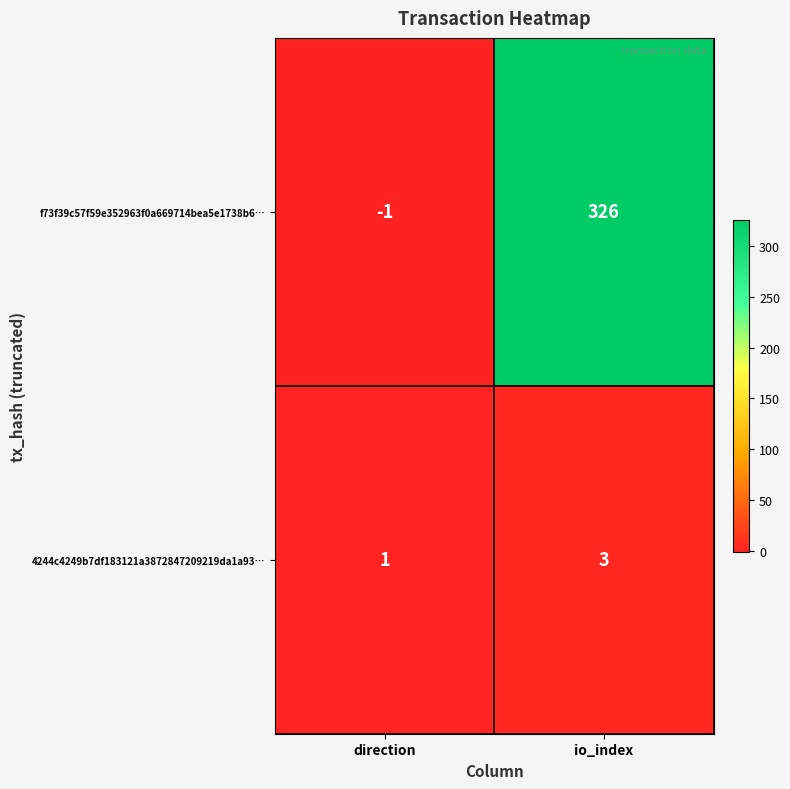

What is the maximum value shown in the chart?

326